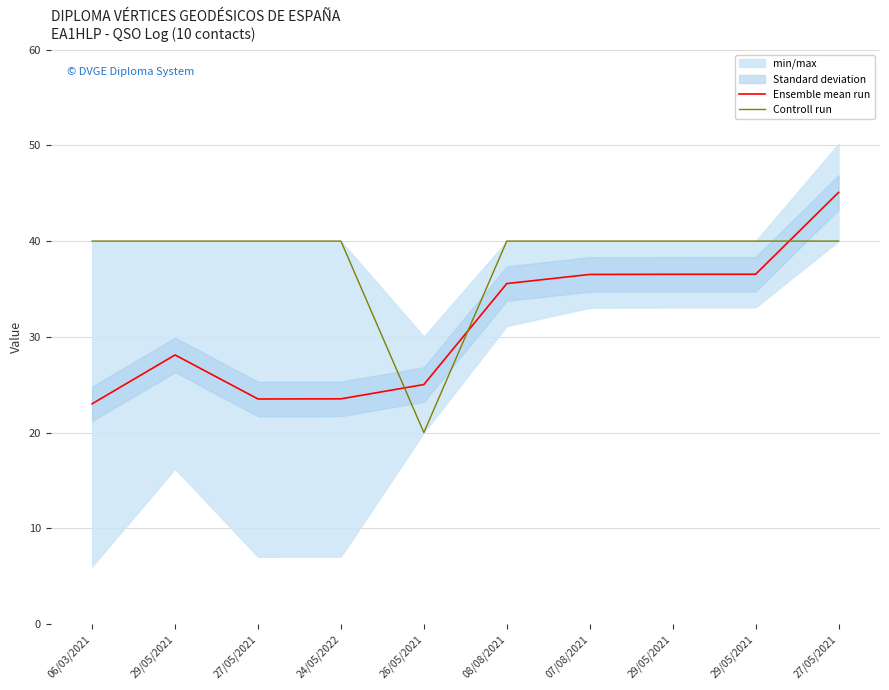

Is the value of Controll run at 27/05/2021 greater than the value of Ensemble mean run at 27/05/2021?

Yes